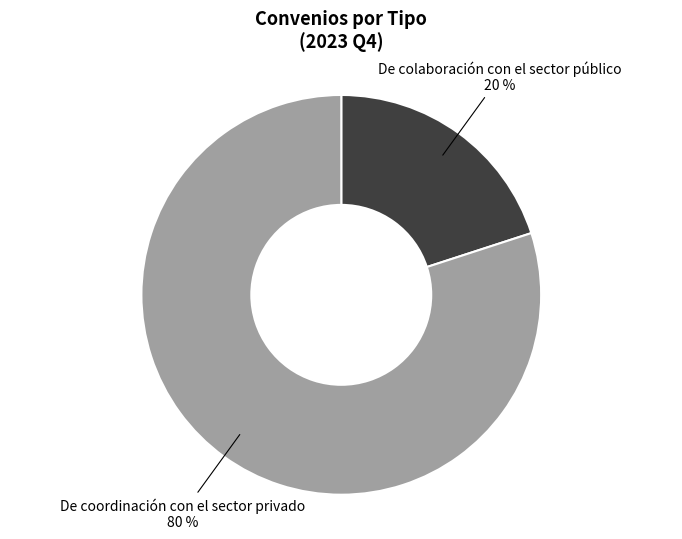

Do De coordinación con el sector privado and De colaboración con el sector público together represent more than half of the pie?

Yes